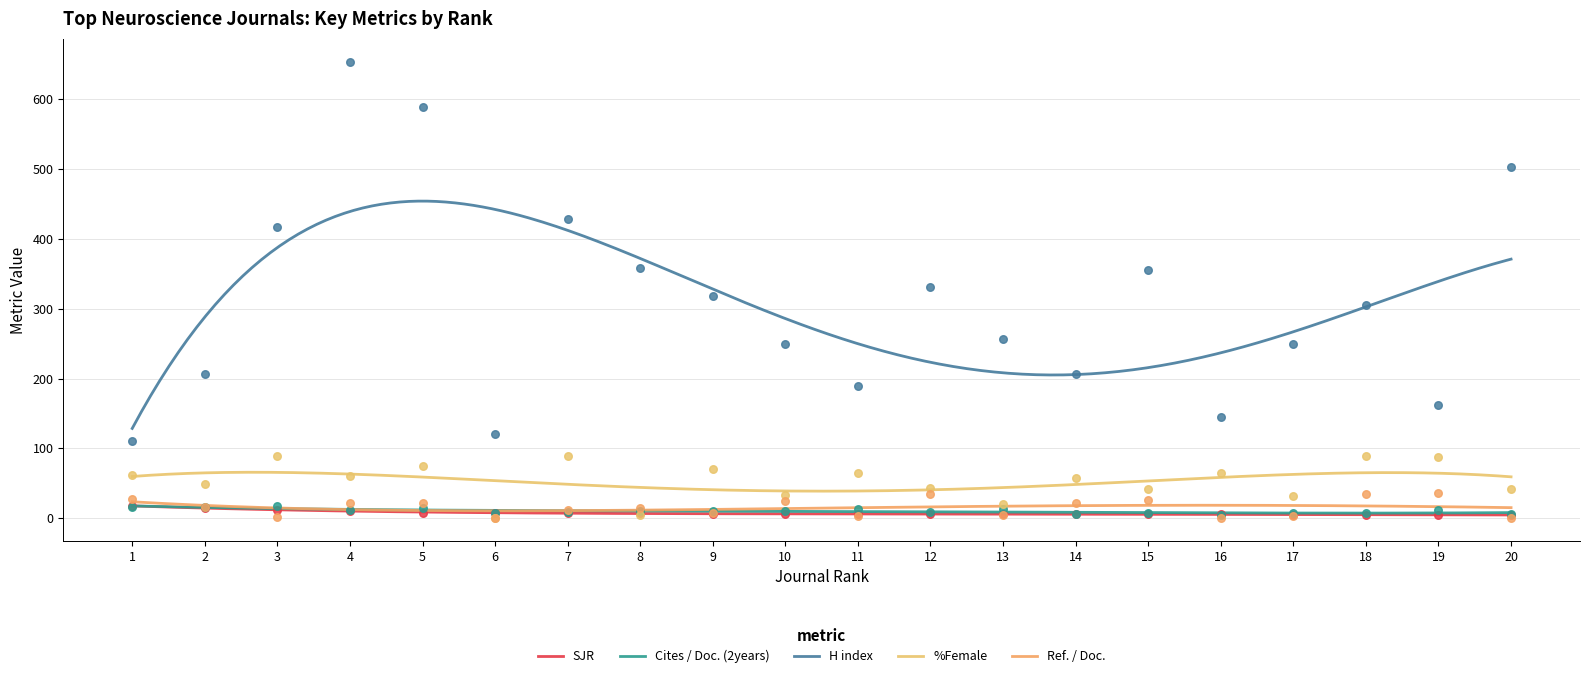

What are all the series names shown in the legend?

SJR, Cites / Doc. (2years), H index, %Female, Ref. / Doc.